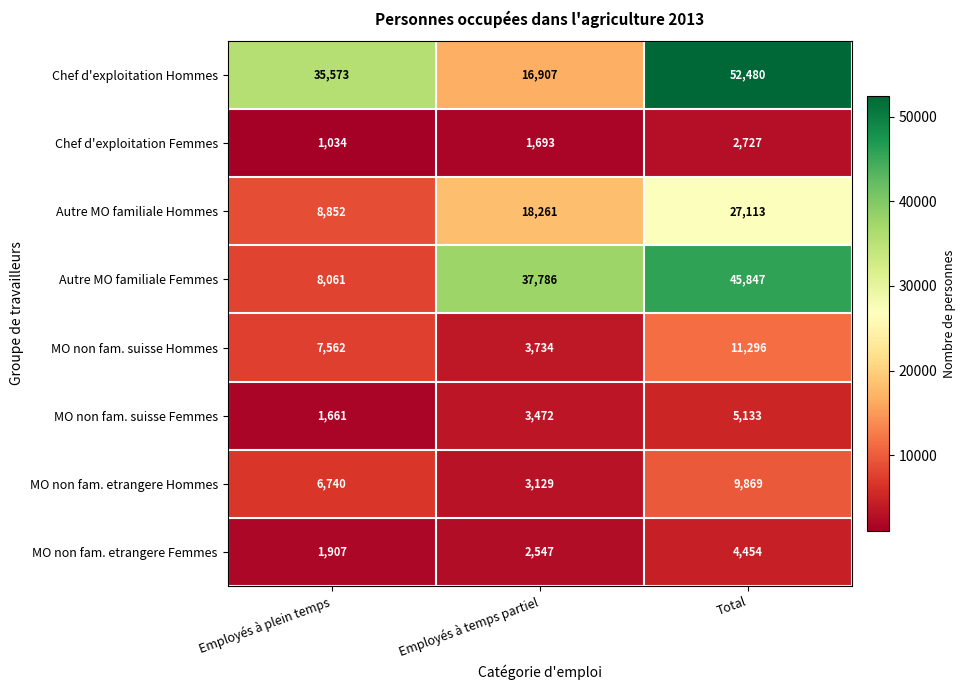

True or false: Autre MO familiale Hommes has a value of 8852 at Employés à plein temps.

True